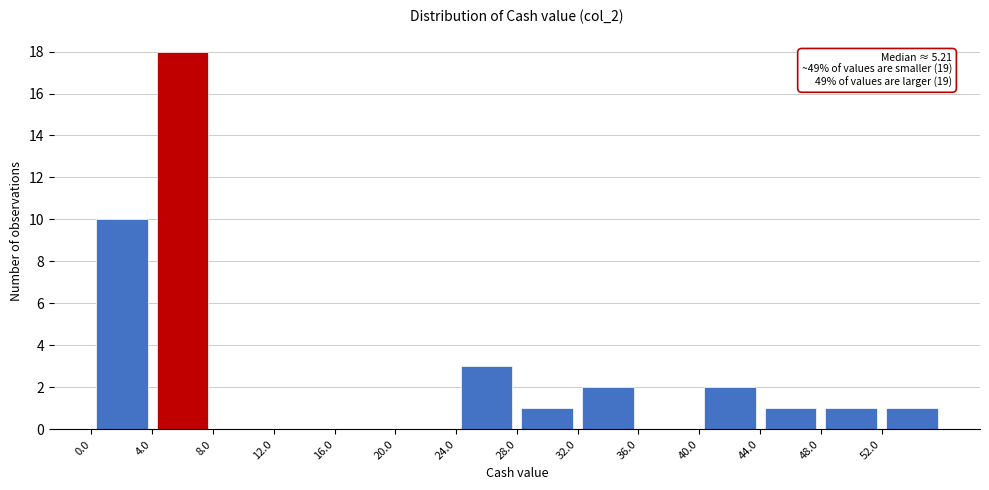

Which range on the x-axis has the tallest bar?

4 to 8